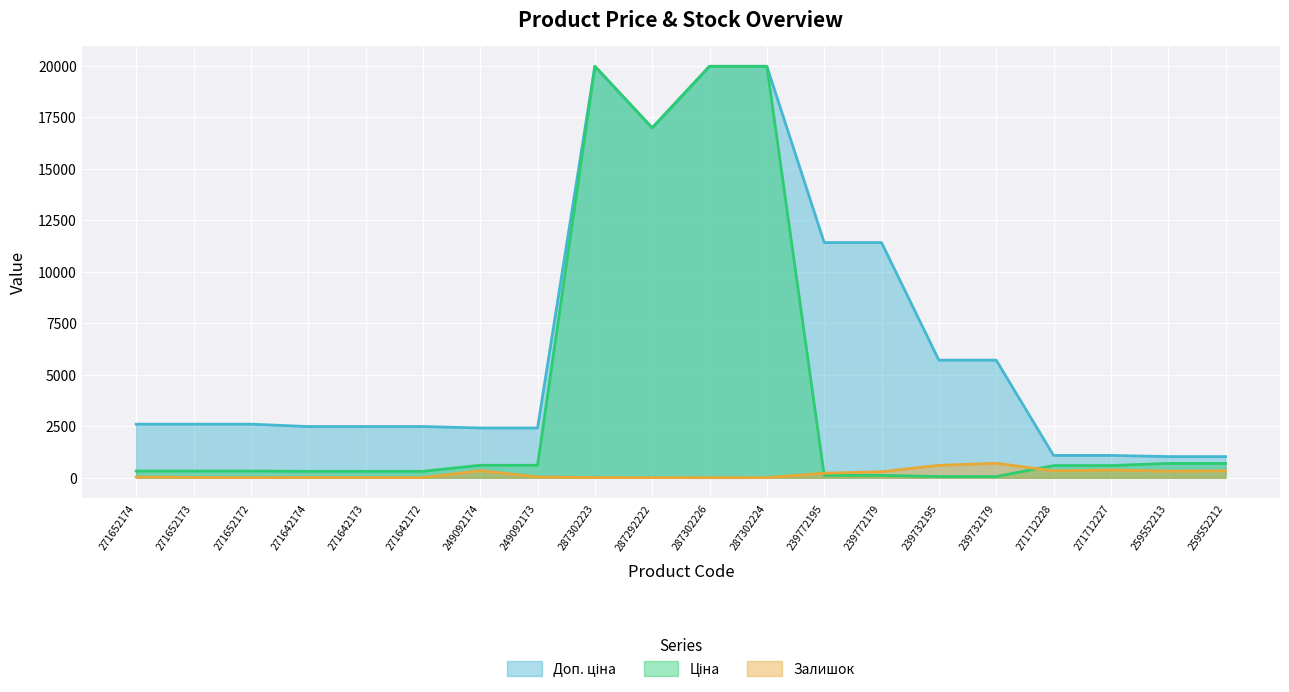

What are all the series names shown in the legend?

Доп. ціна, Ціна, Залишок